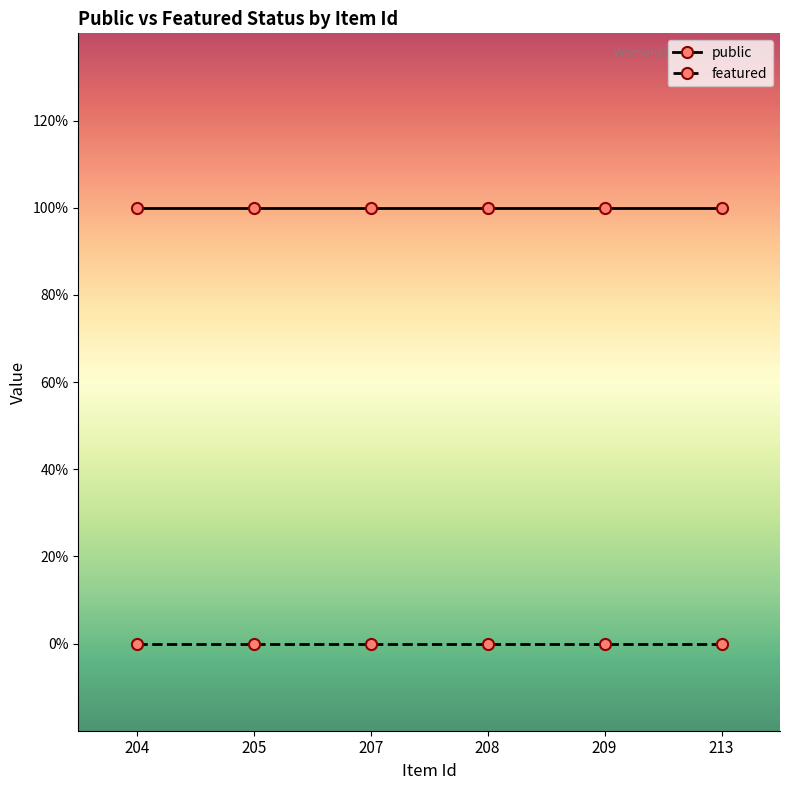

At how many categories does at least one series exceed 0?

6